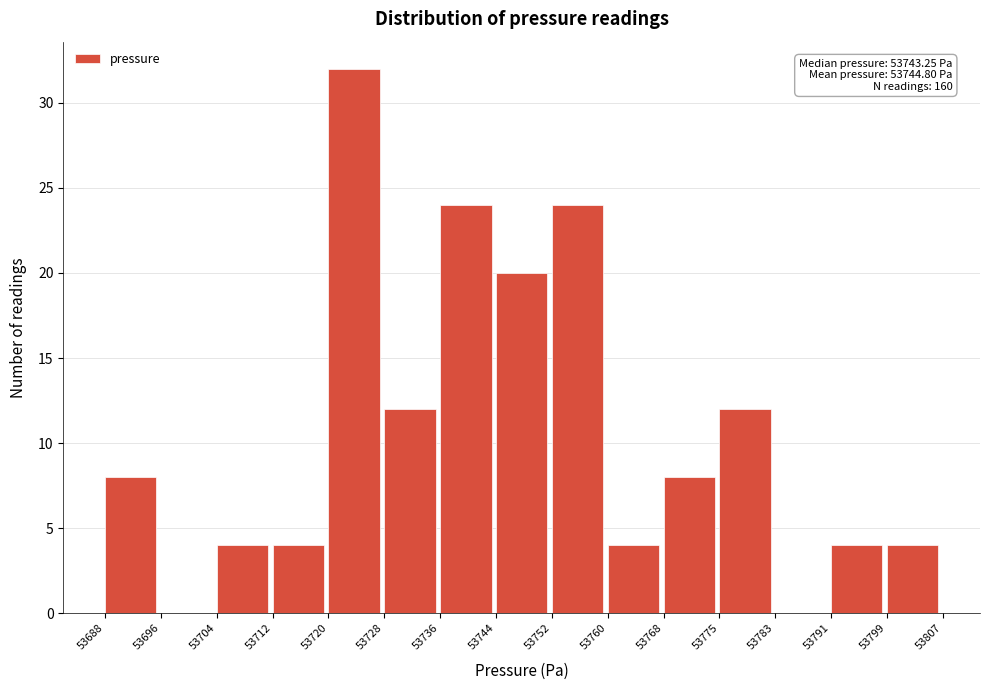

Which range on the x-axis has the tallest bar?

53720 to 53728